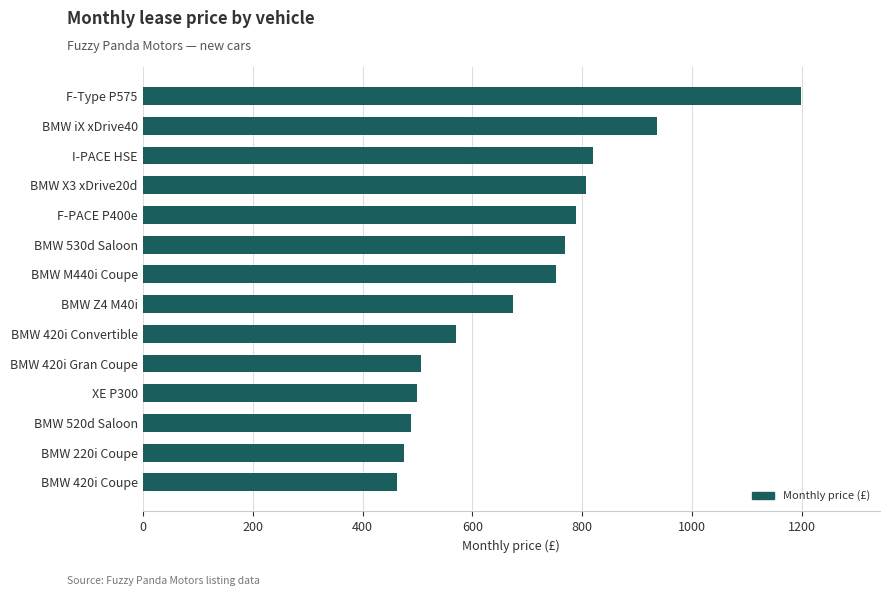

What value does the data have at I-PACE HSE?

819